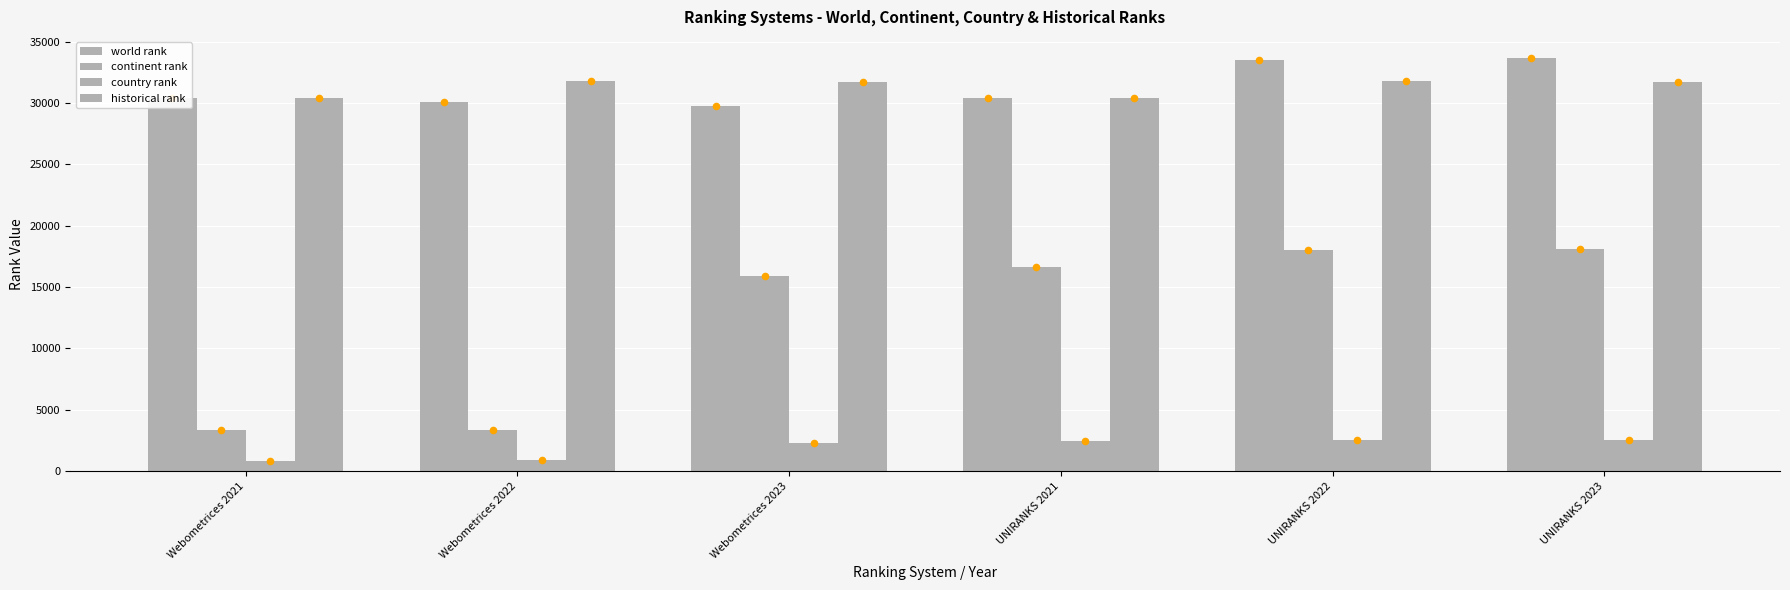

What are all the series names shown in the legend?

world rank, continent rank, country rank, historical rank